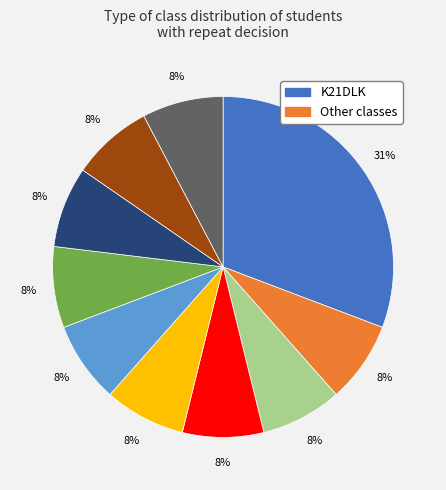

Count the number of slices in the pie.

10